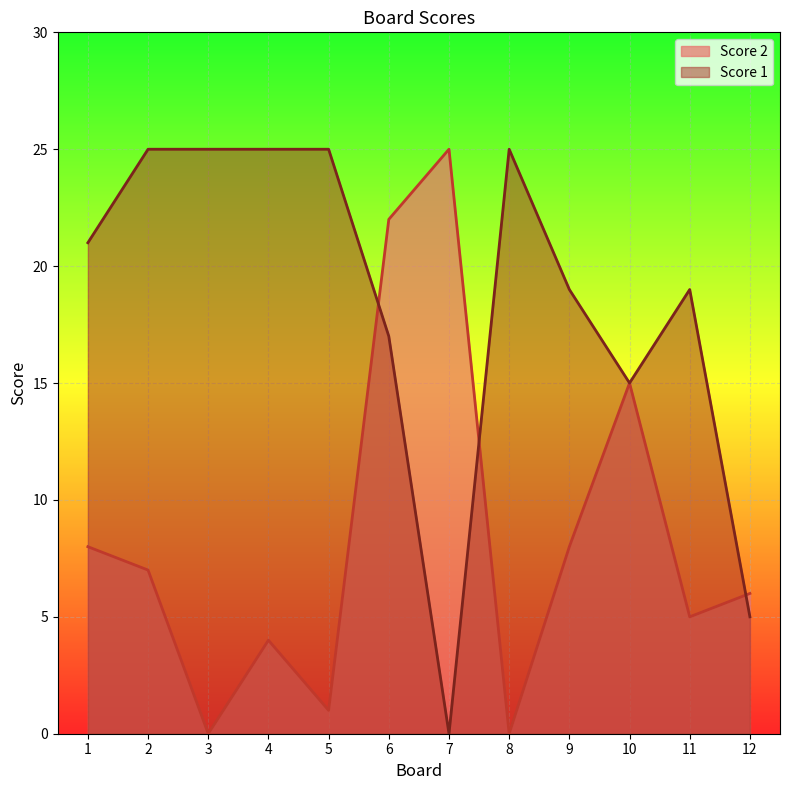

Where do Score 2 and Score 1 first cross each other?

5 and 6